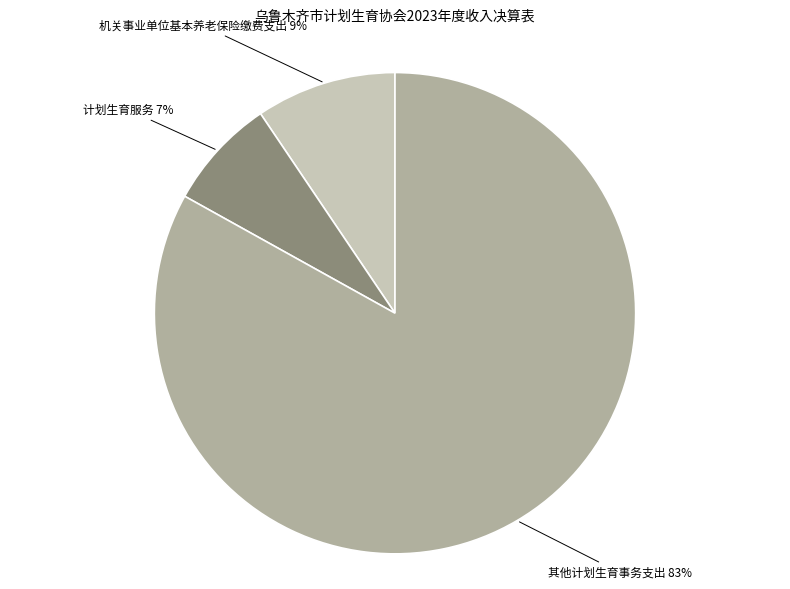

Which has a higher value, 计划生育服务 or 机关事业单位基本养老保险缴费支出?

机关事业单位基本养老保险缴费支出